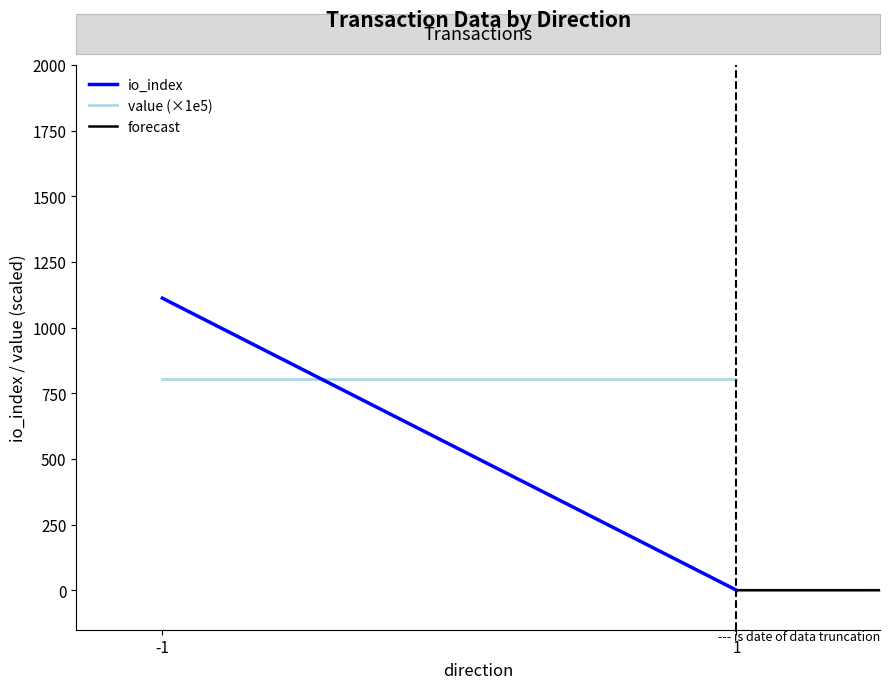

True or false: io_index has a value of 400.9 at 1.

False